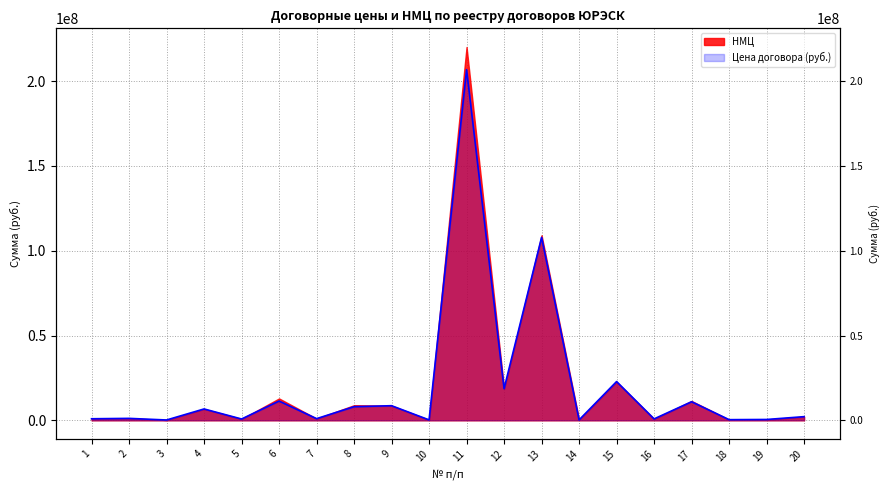

What is the ratio of the value at 4 to the value at 3?

33.9